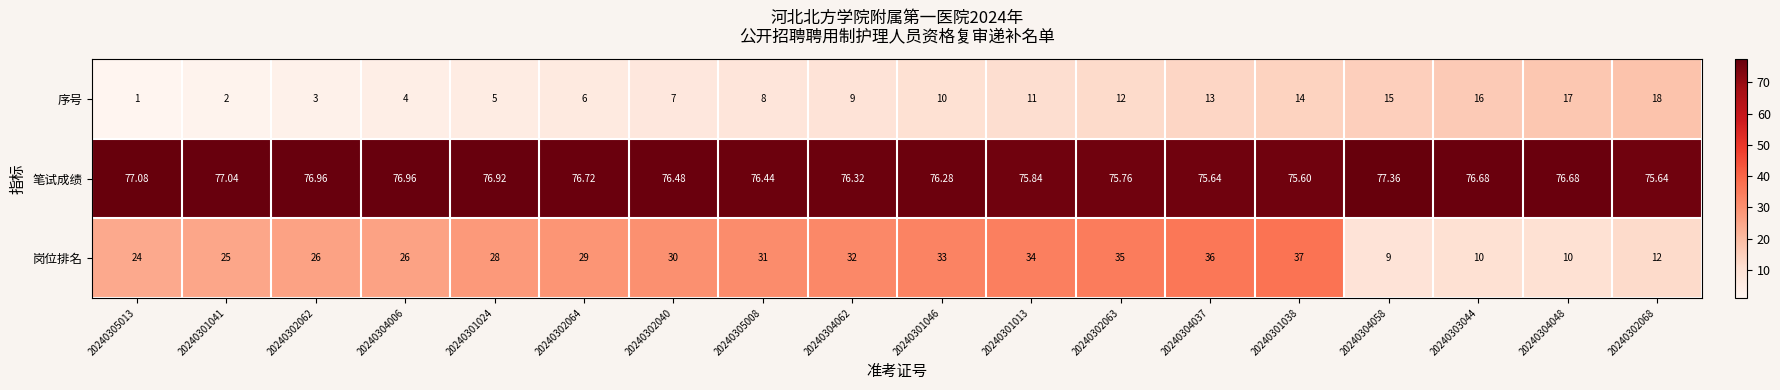

Which series has the widest spread of values?

岗位排名